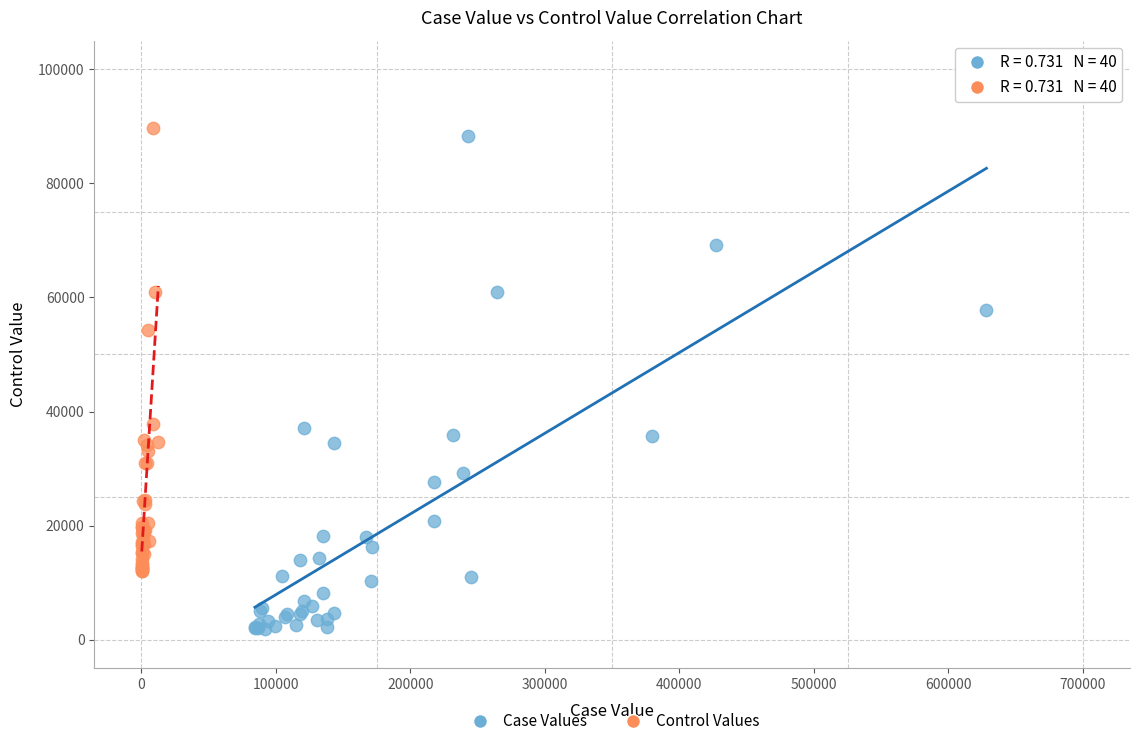

Which series contains the lowest Y value?

Case Values